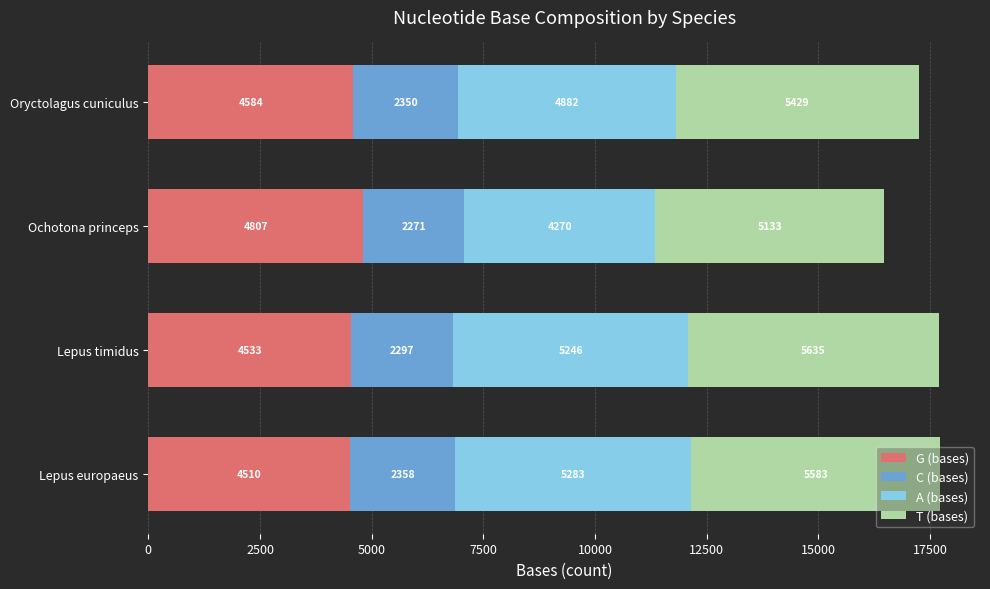

At which category is the sum across all series the highest?

Lepus europaeus